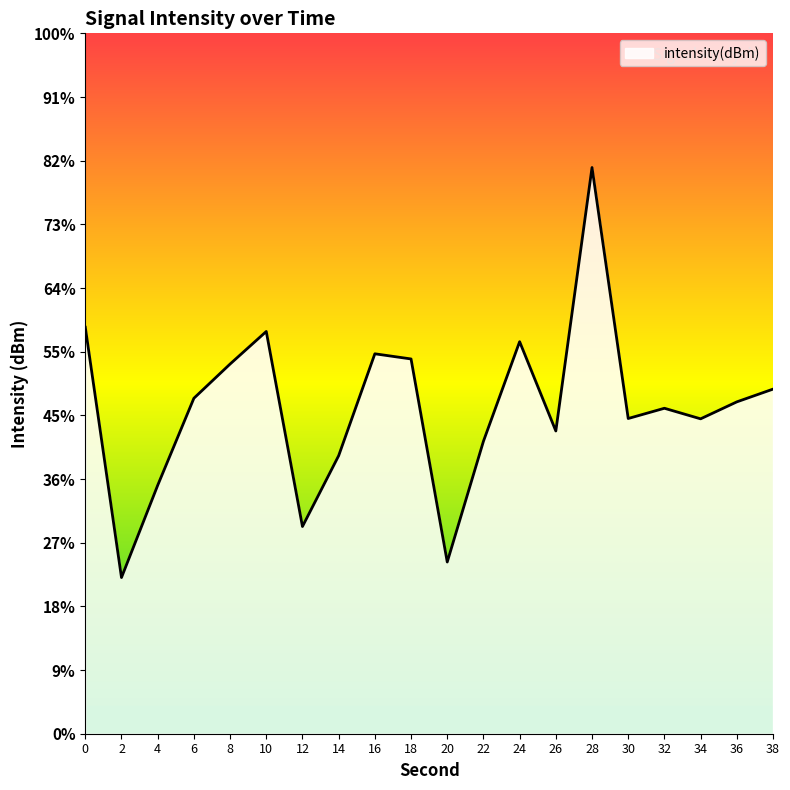

Does the chart display data point markers on the line(s)?

No